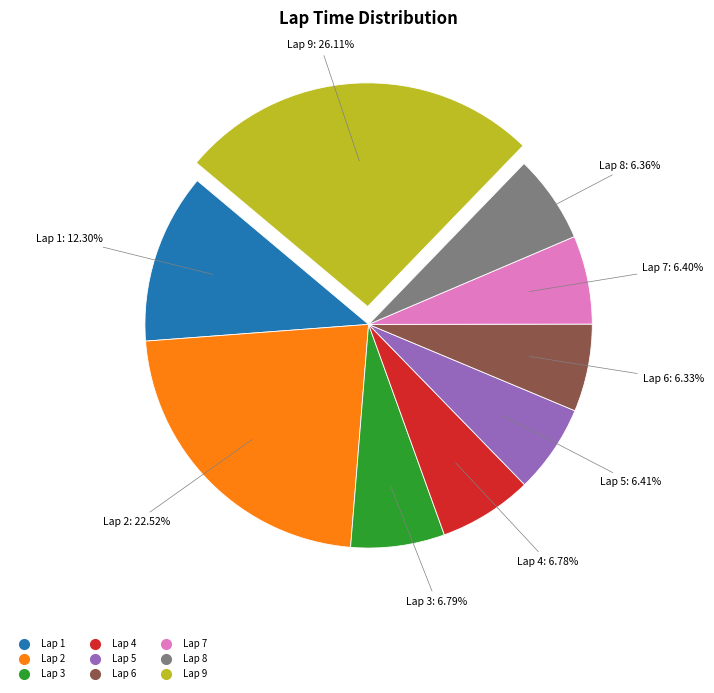

To the nearest percent, what percentage of the pie is Lap 5?

6%